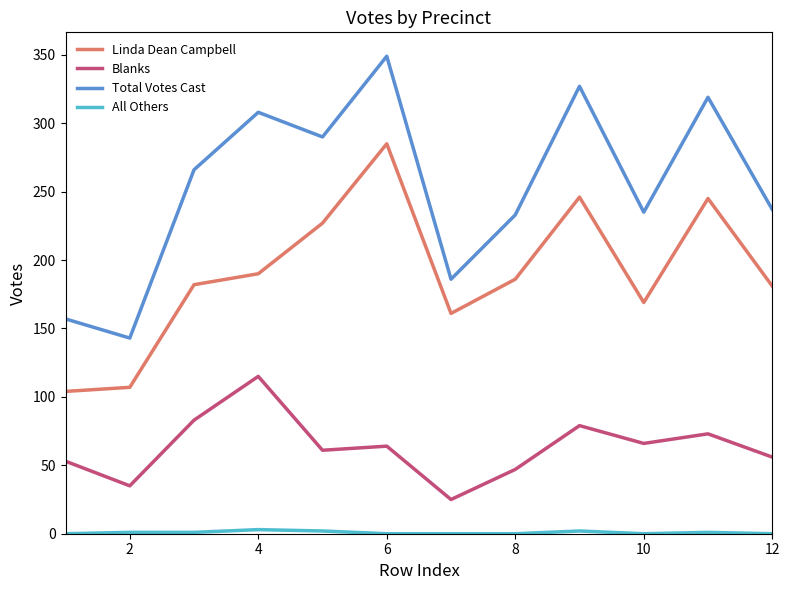

Which series has the largest total across all categories?

Total Votes Cast